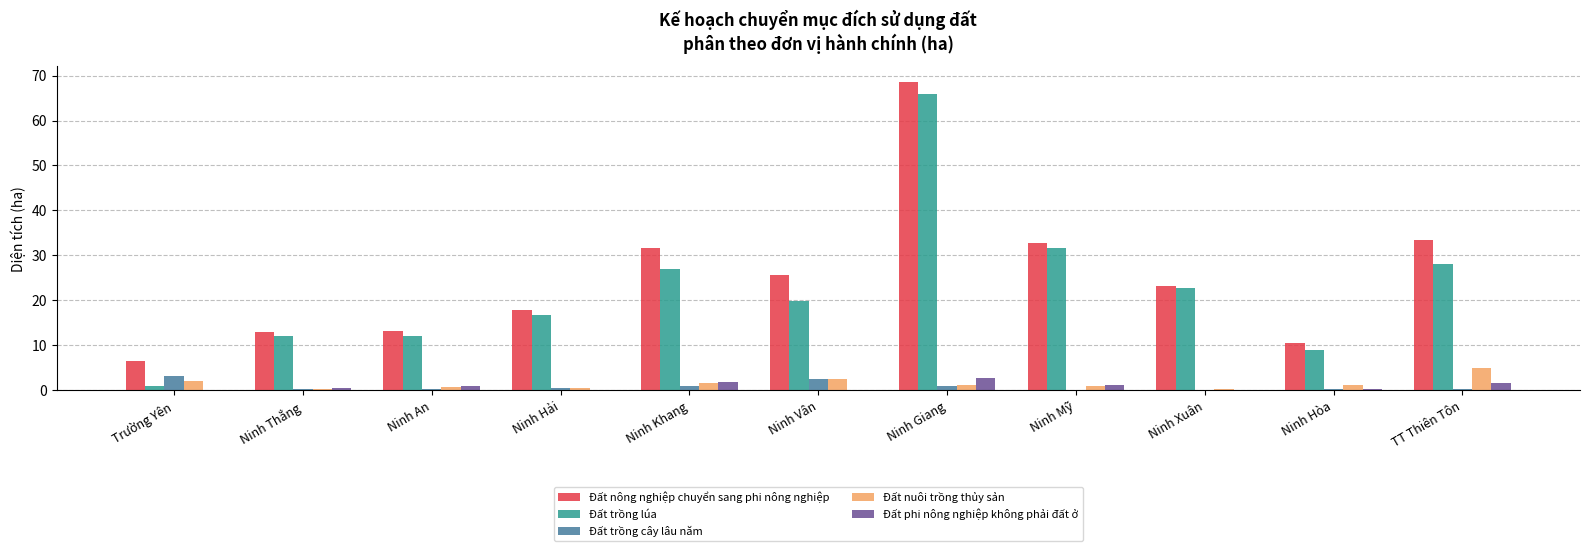

Count the number of data series in this chart.

5